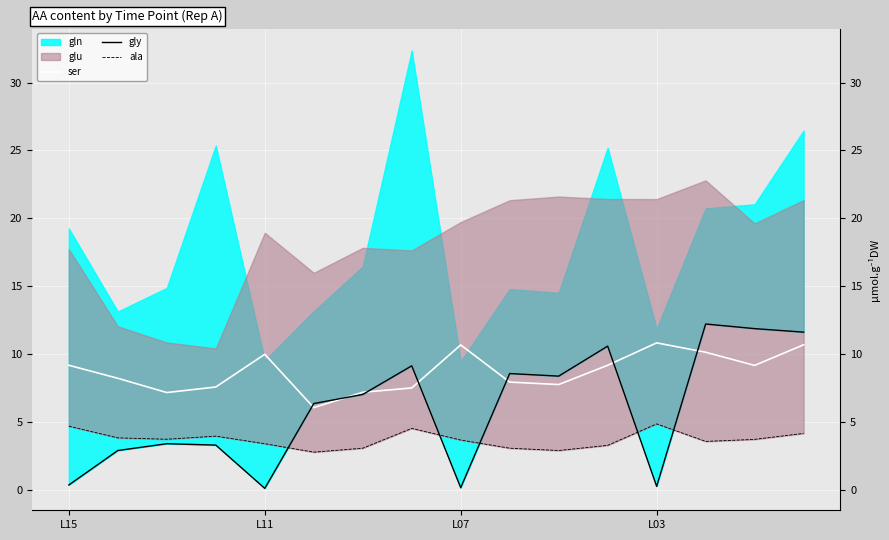

Where does the ala series first go above 3?

L15